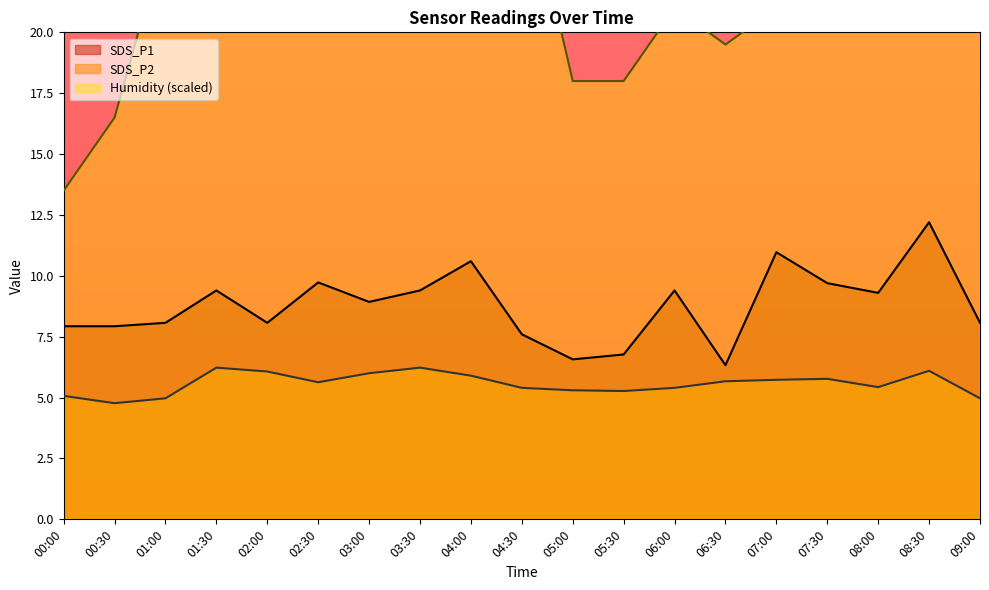

What is the value of the SDS_P2 point at the 8th from the left?

6.2